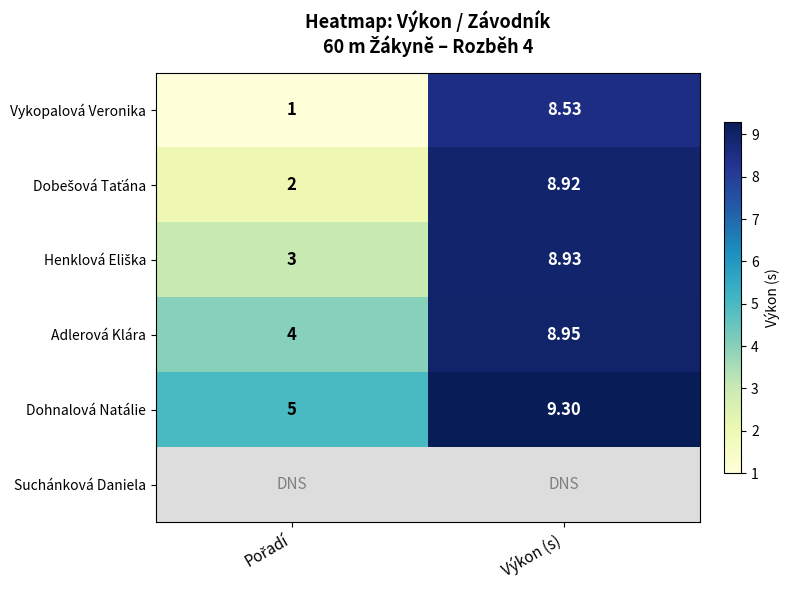

What is the minimum value shown in the chart?

1.0